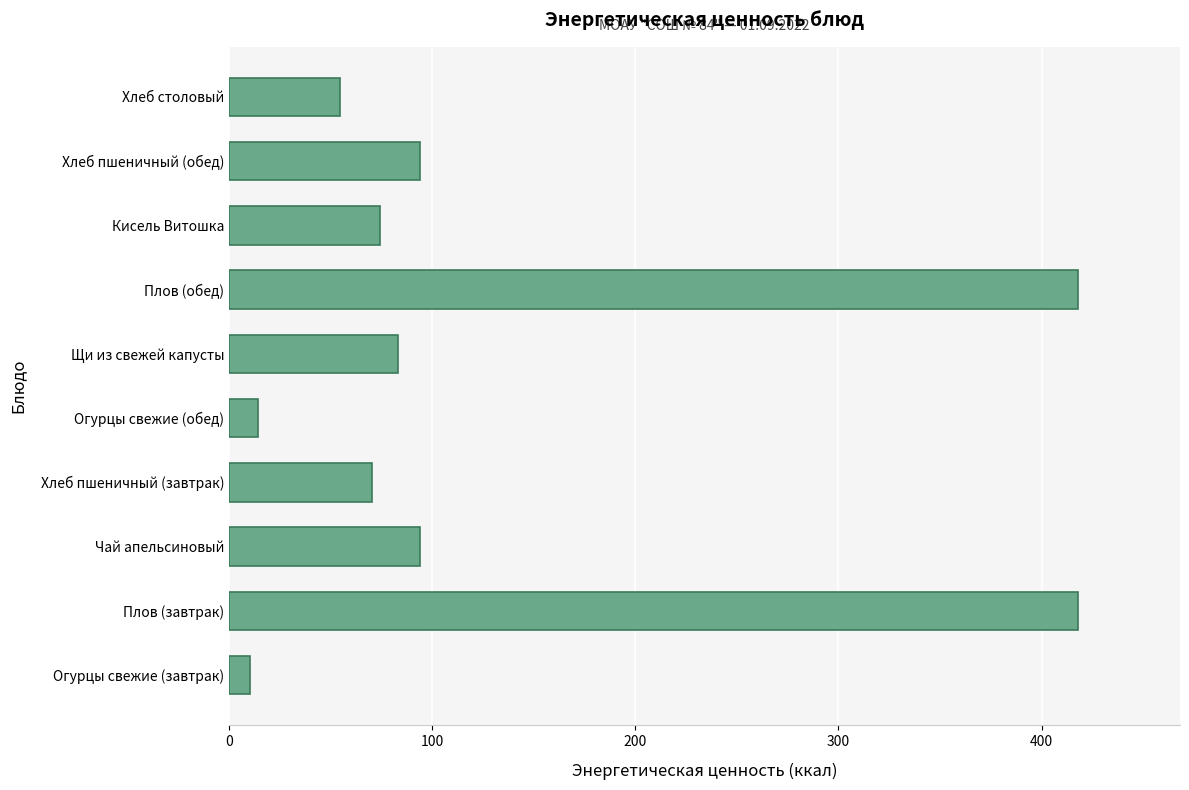

What is the sum of the values at Чай апельсиновый and Огурцы свежие (завтрак)?

104.2